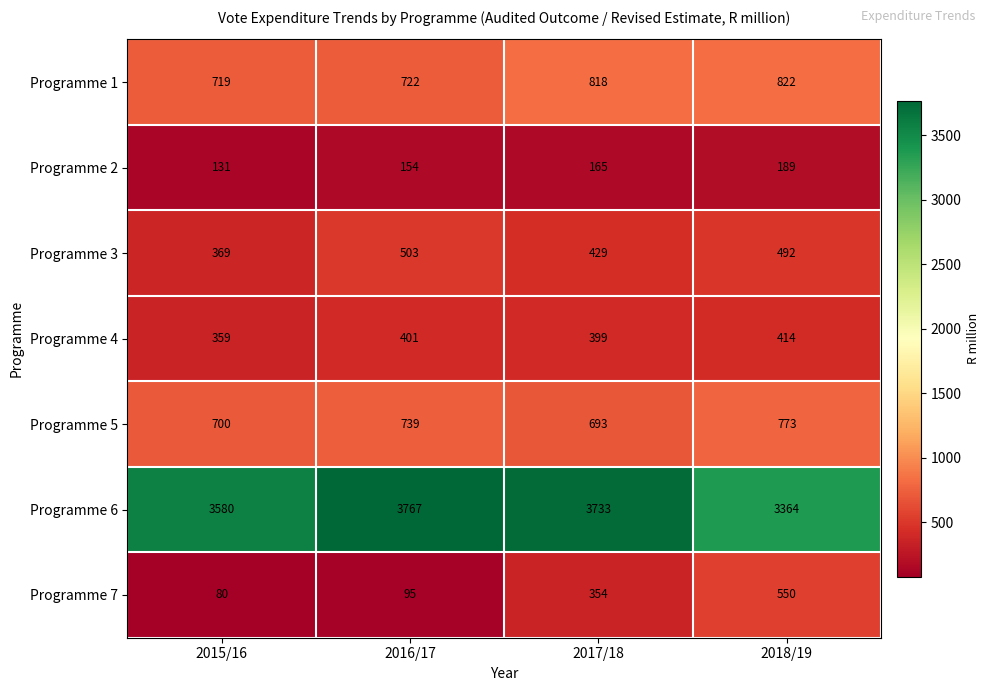

Is it true that Programme 5 equals 700 at 2015/16?

True